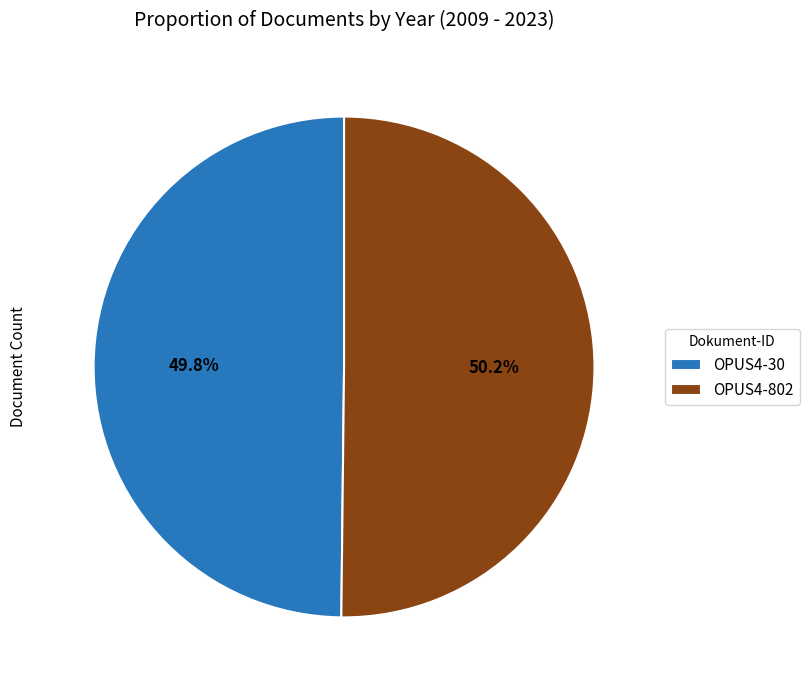

To the nearest percent, what is the combined percentage of OPUS4-802 and OPUS4-30?

100%